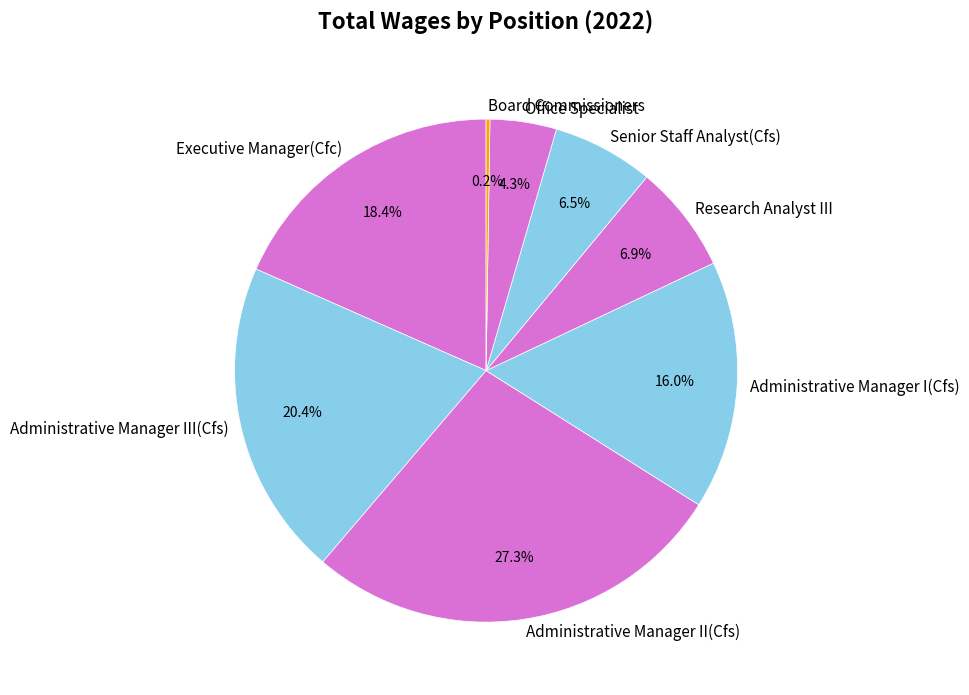

Is the sum of Administrative Manager III(Cfs) and Executive Manager(Cfc) greater than half?

No